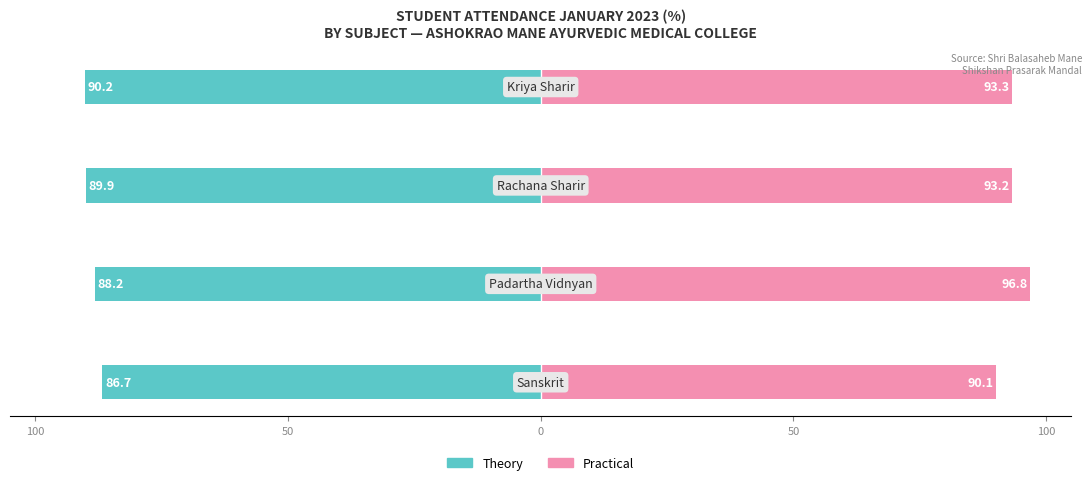

Rank the series by their average value, from lowest to highest.

Theory, Practical